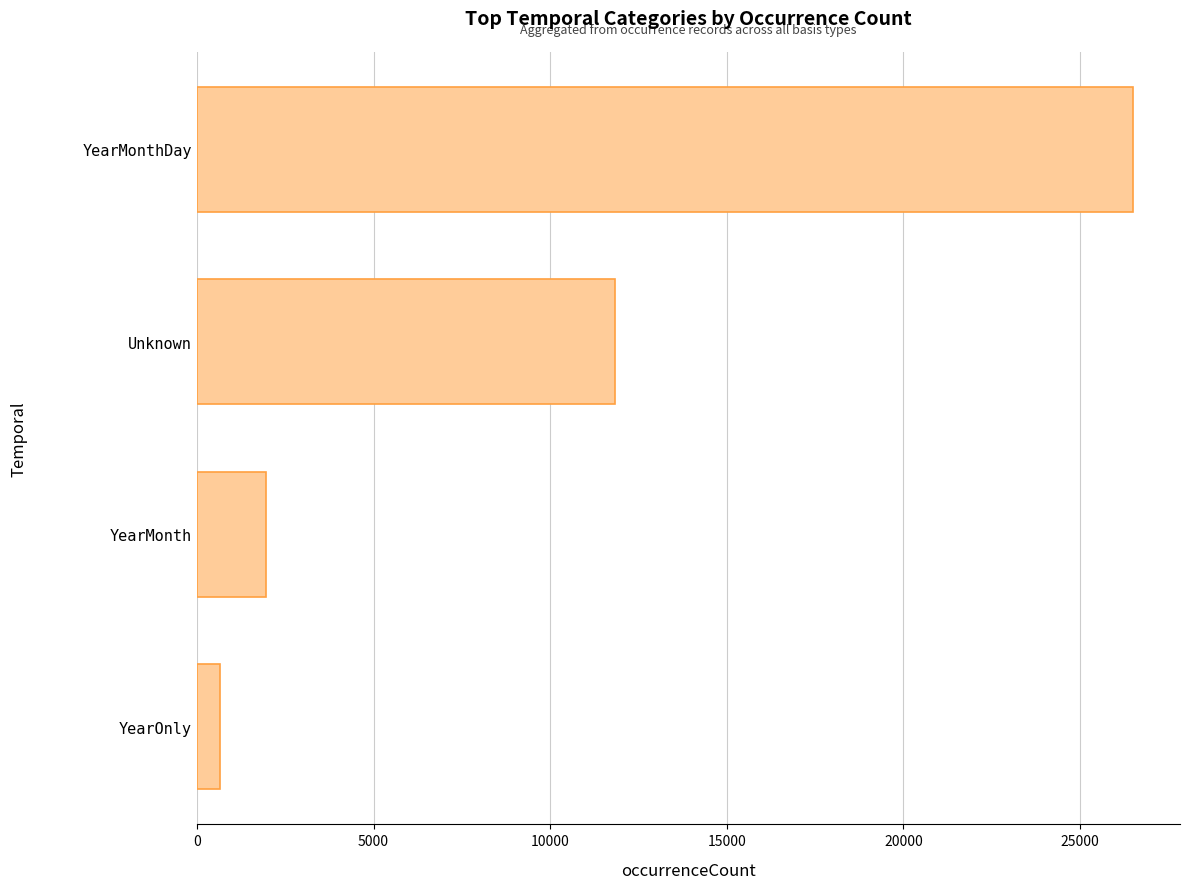

What is the difference between the second highest and minimum values?

11157